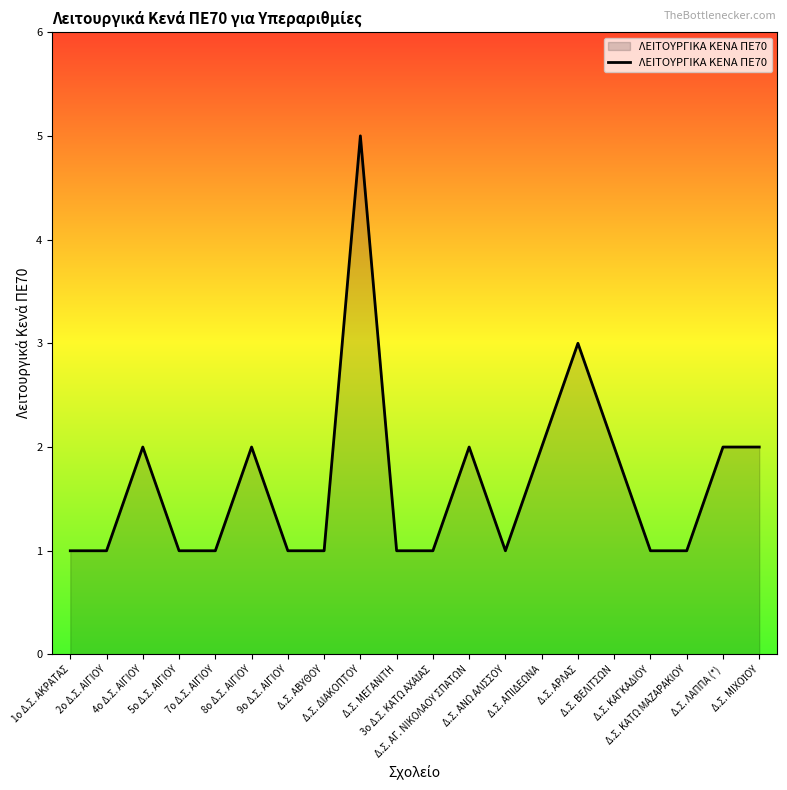

What is the difference between the maximum and minimum values?

4